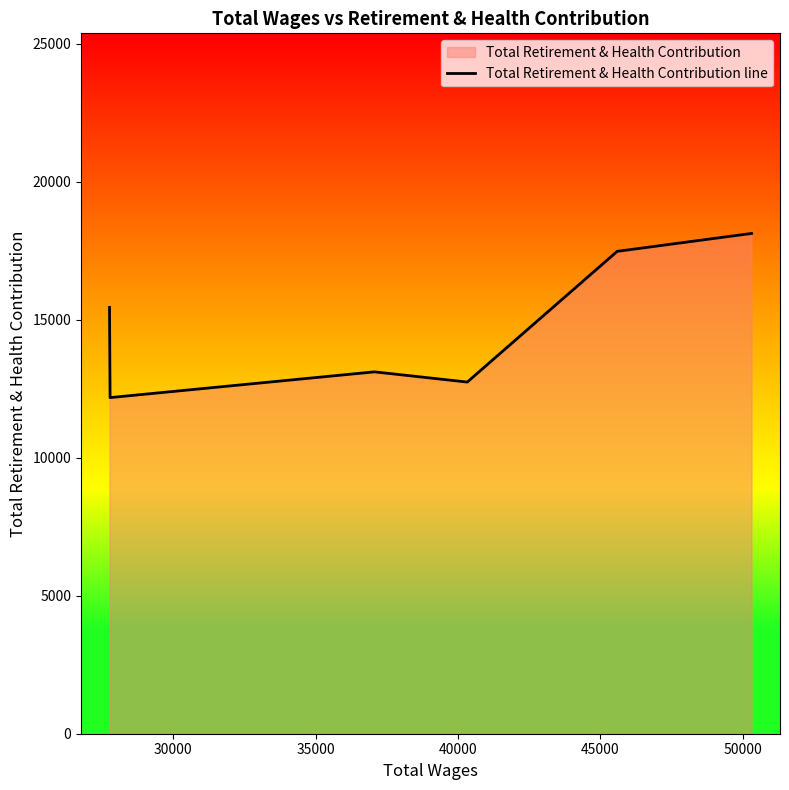

What is the sum of all values?

89108